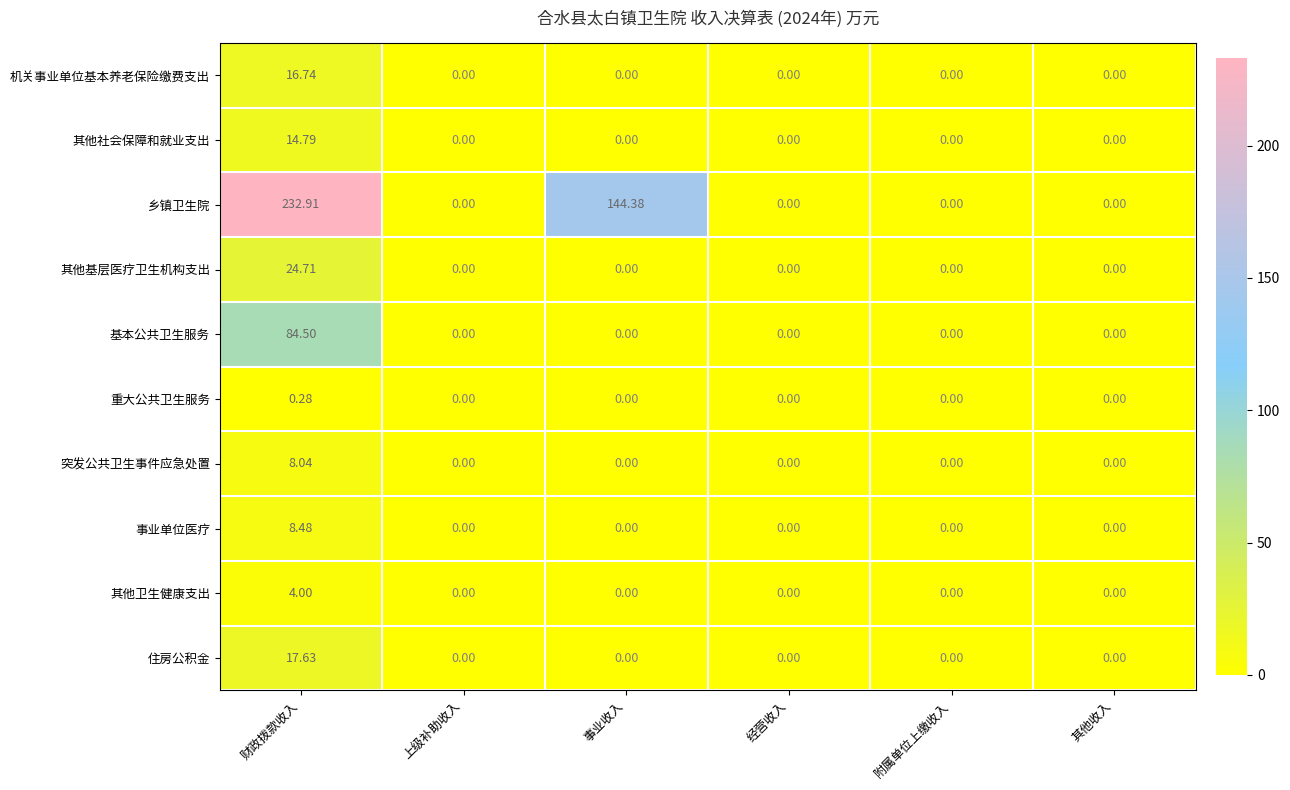

List the series in order of their peak value, lowest first.

重大公共卫生服务, 其他卫生健康支出, 突发公共卫生事件应急处置, 事业单位医疗, 其他社会保障和就业支出, 机关事业单位基本养老保险缴费支出, 住房公积金, 其他基层医疗卫生机构支出, 基本公共卫生服务, 乡镇卫生院